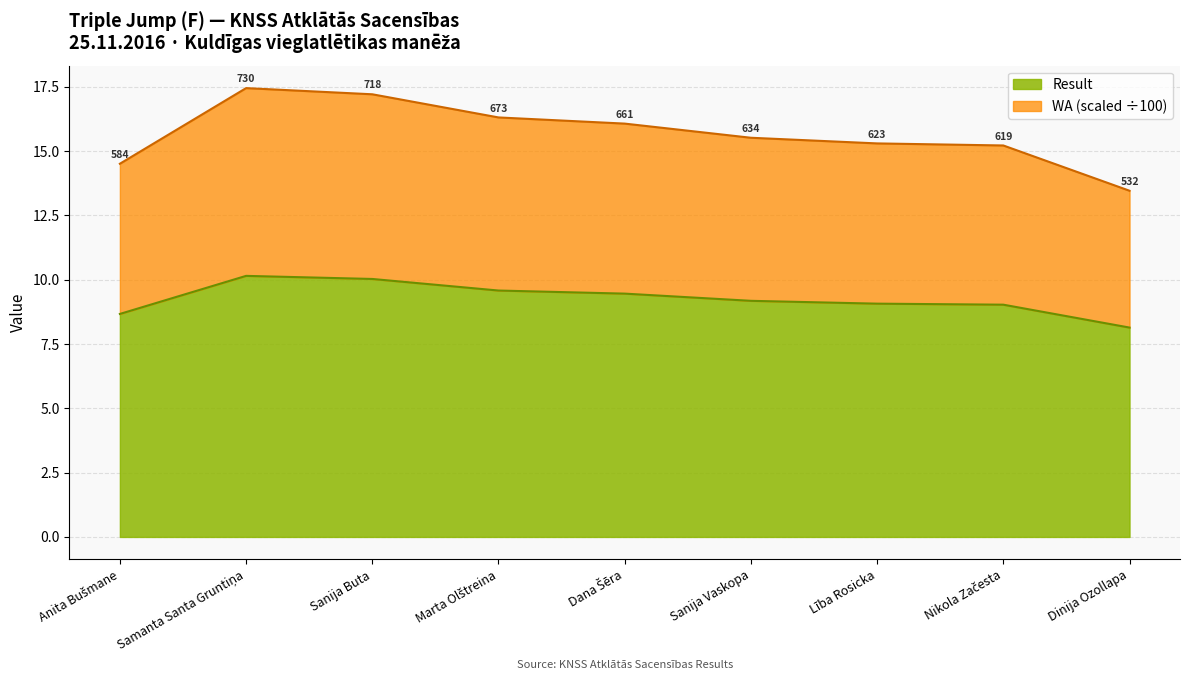

What is the minimum value for Result?

8.1